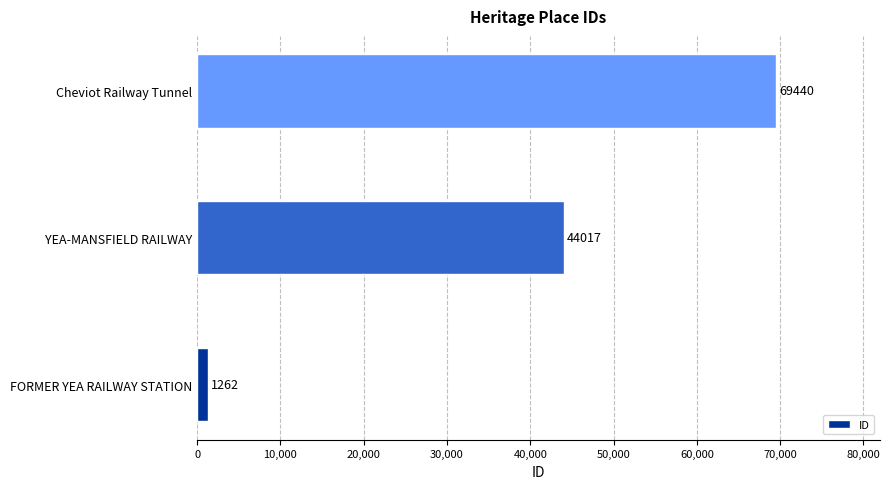

Between Cheviot Railway Tunnel and YEA-MANSFIELD RAILWAY, which is larger?

Cheviot Railway Tunnel